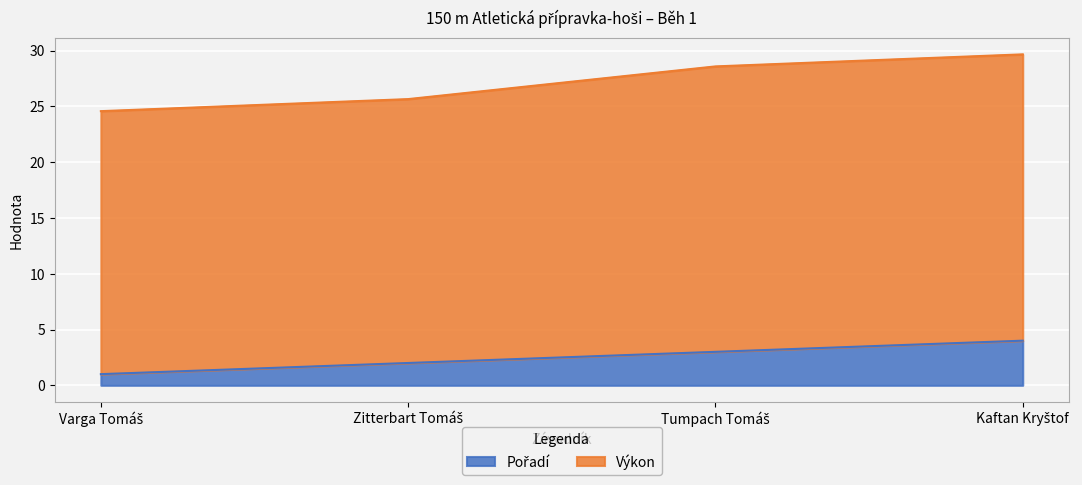

Does the chart display data point markers on the line(s)?

No